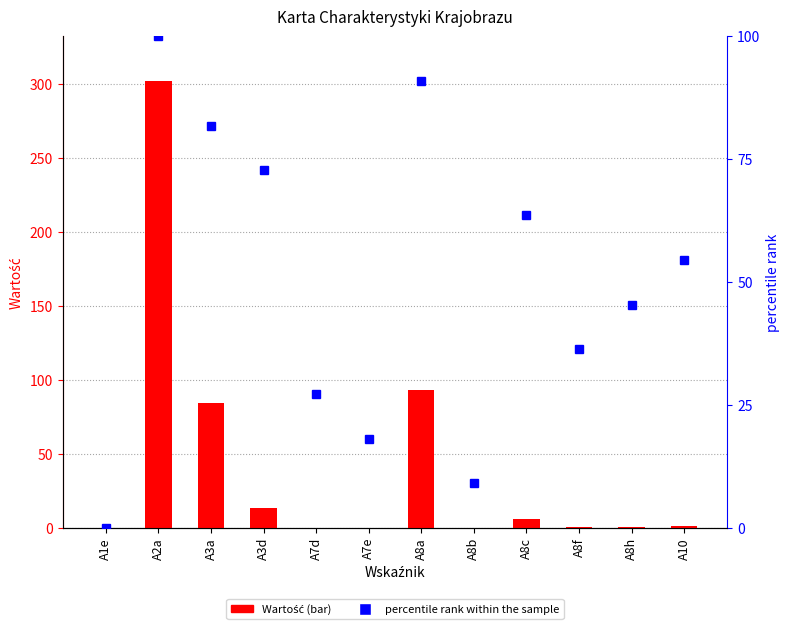

At which category is the sum across all series the highest?

A2a